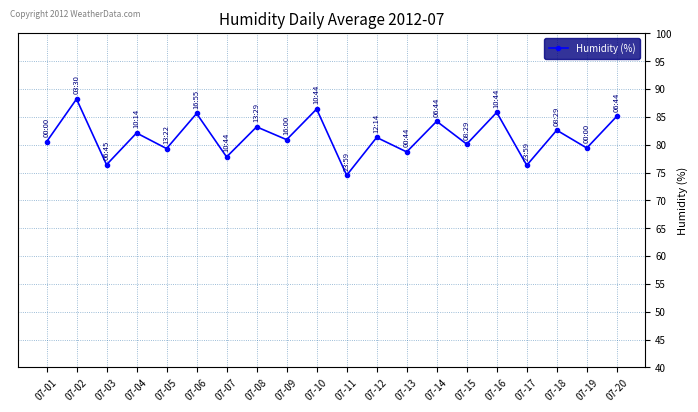

The chart shows a value of 80.5 at 07-01. True or false?

True